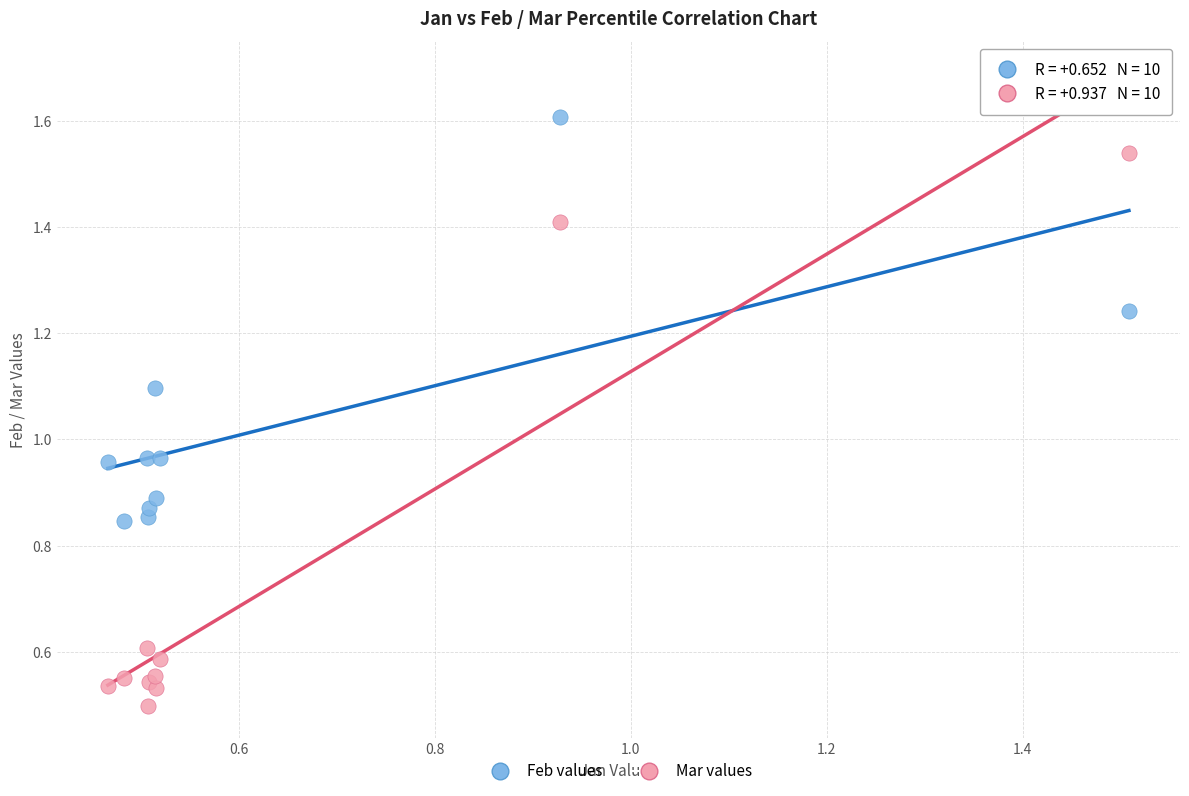

Which series has the largest Y range (max minus min)?

Mar values